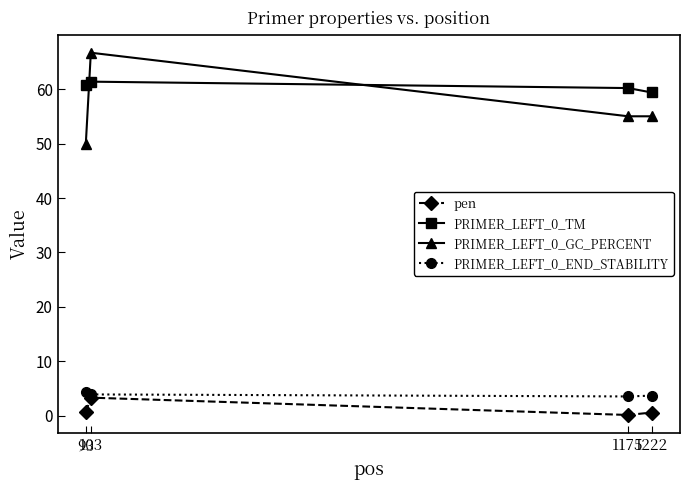

How many data points does each series have?

4